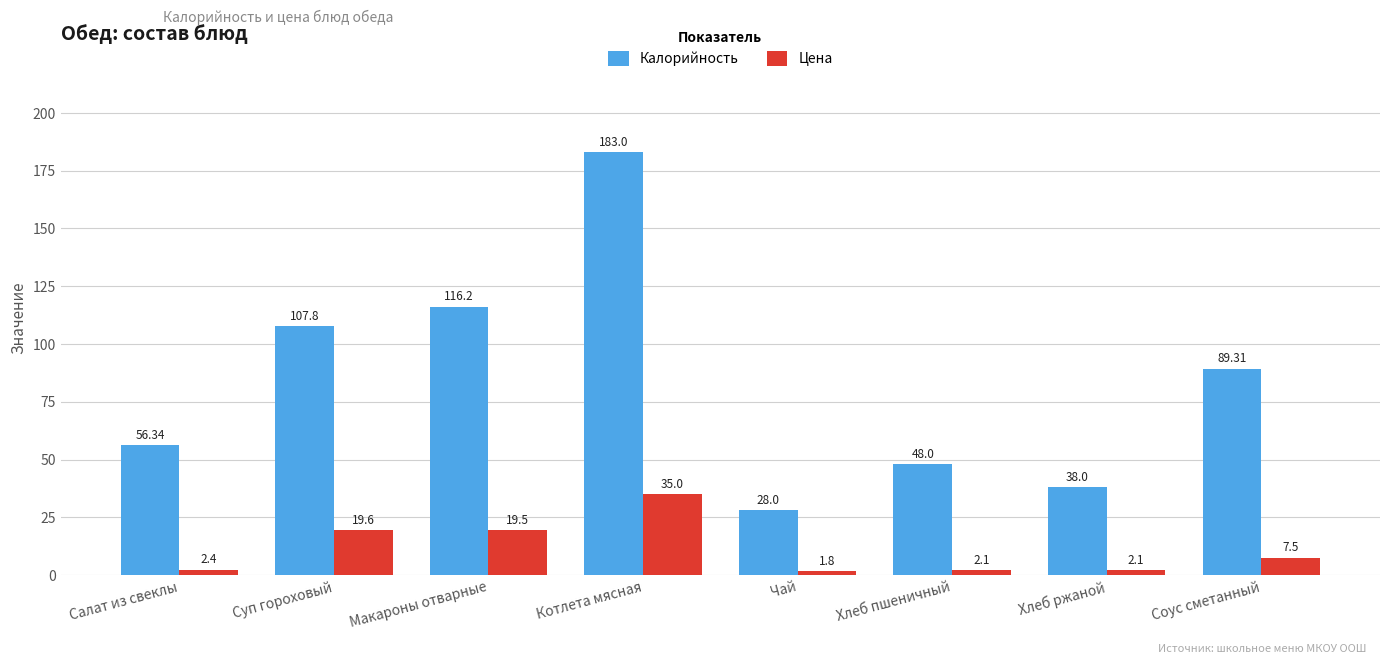

What is the total value across all series at Хлеб пшеничный?

50.1